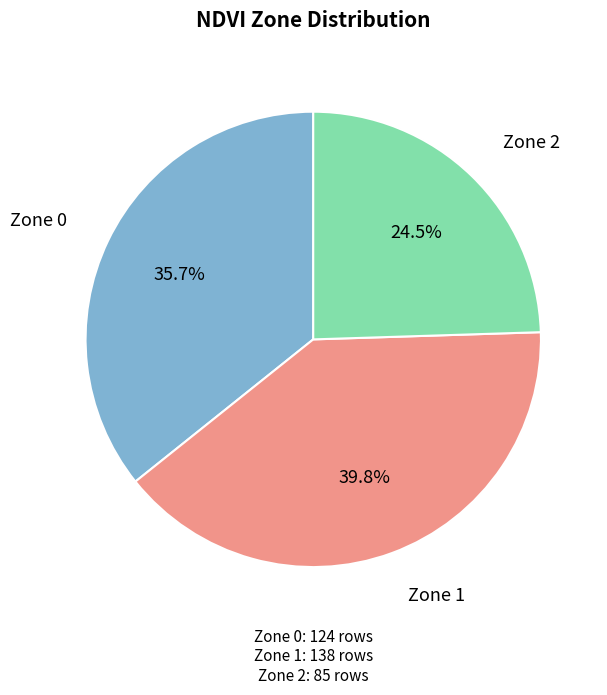

Does any single category account for the majority?

No